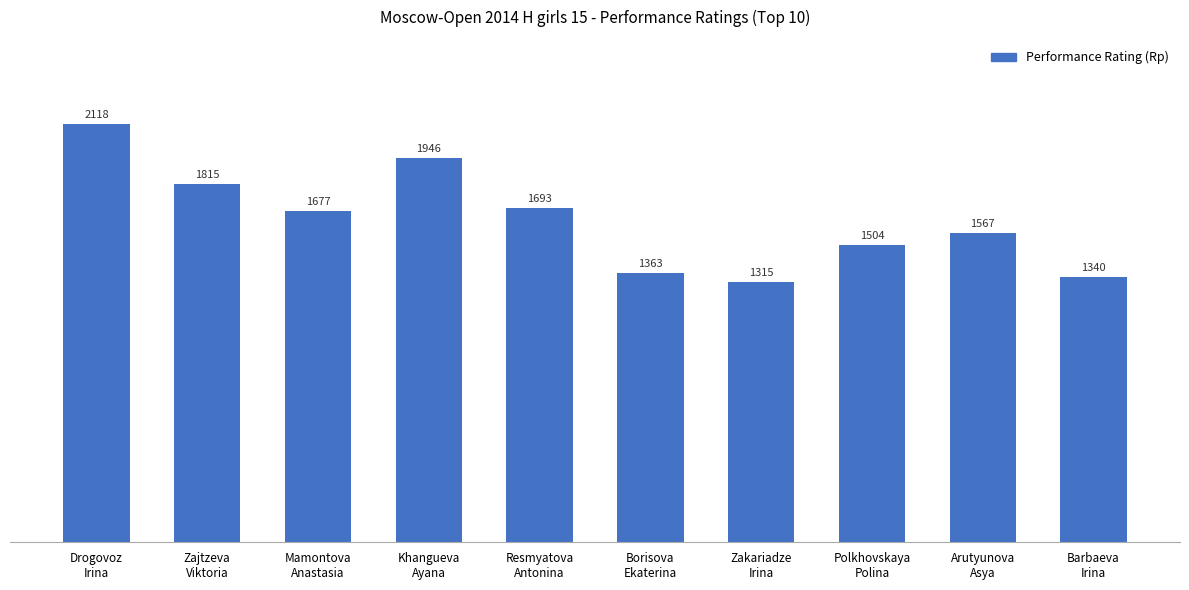

What is the sum of the values at Barbaeva
Irina and Zakariadze
Irina?

2655